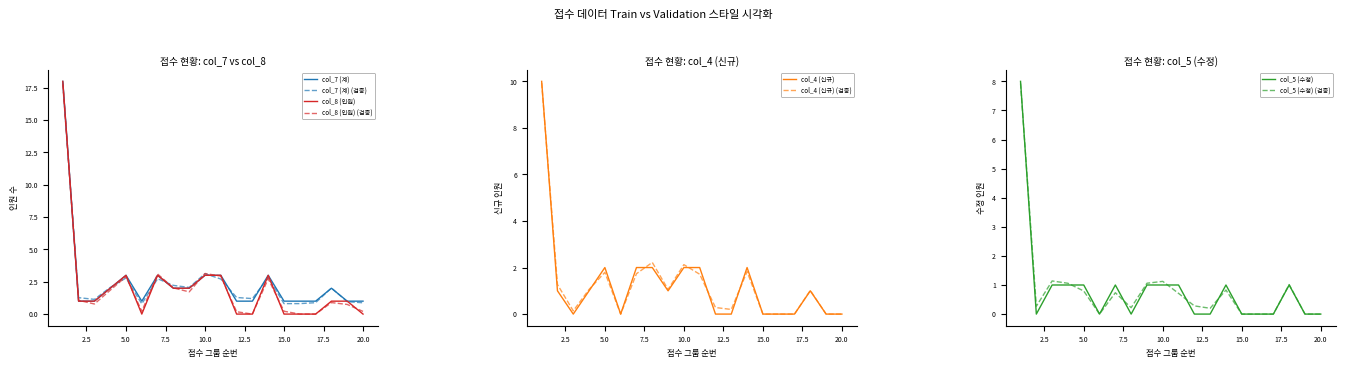

True or false: col_5 (수정) and col_7 (계) cross at least once.

False